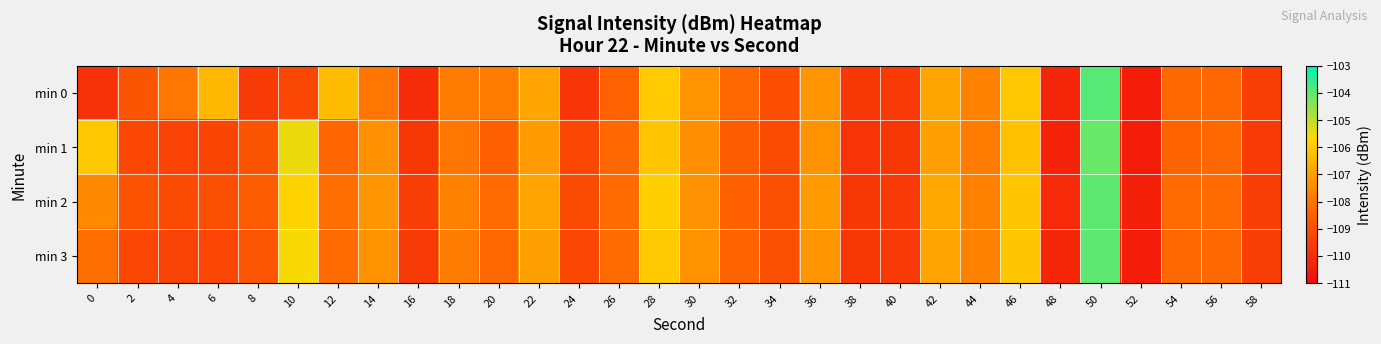

Which series changed the most between 8 and 20?

row_0